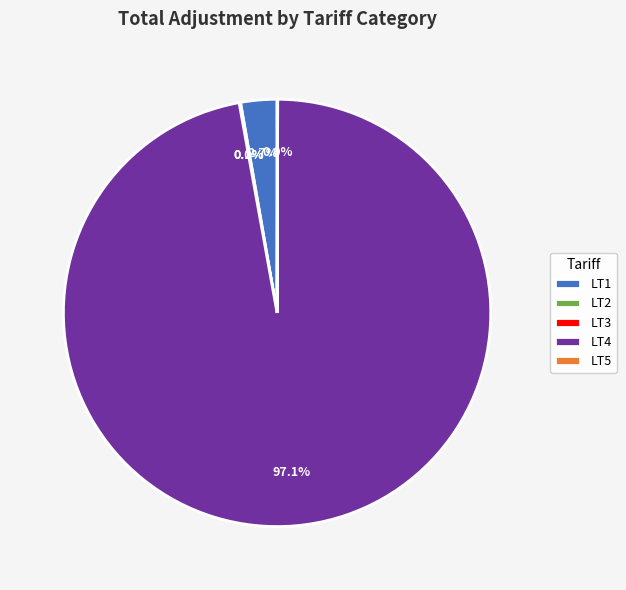

What portion of the pie excludes LT1?

97.3%